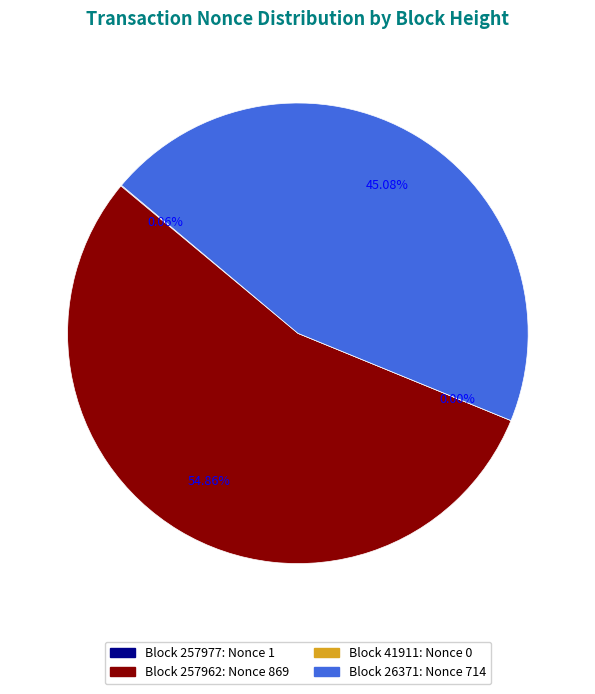

Is there a majority slice in this chart?

Yes